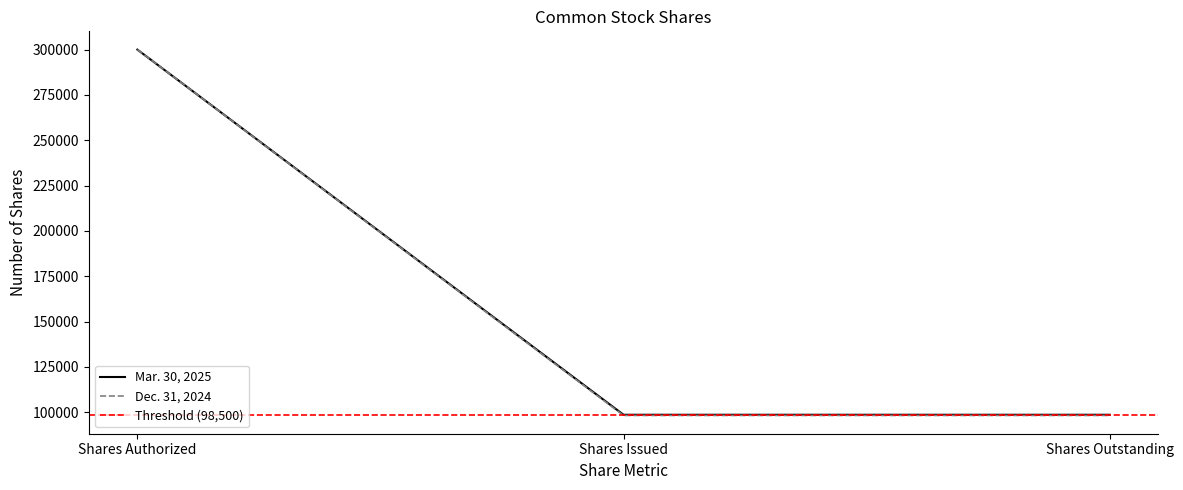

How many data points does each series have?

3